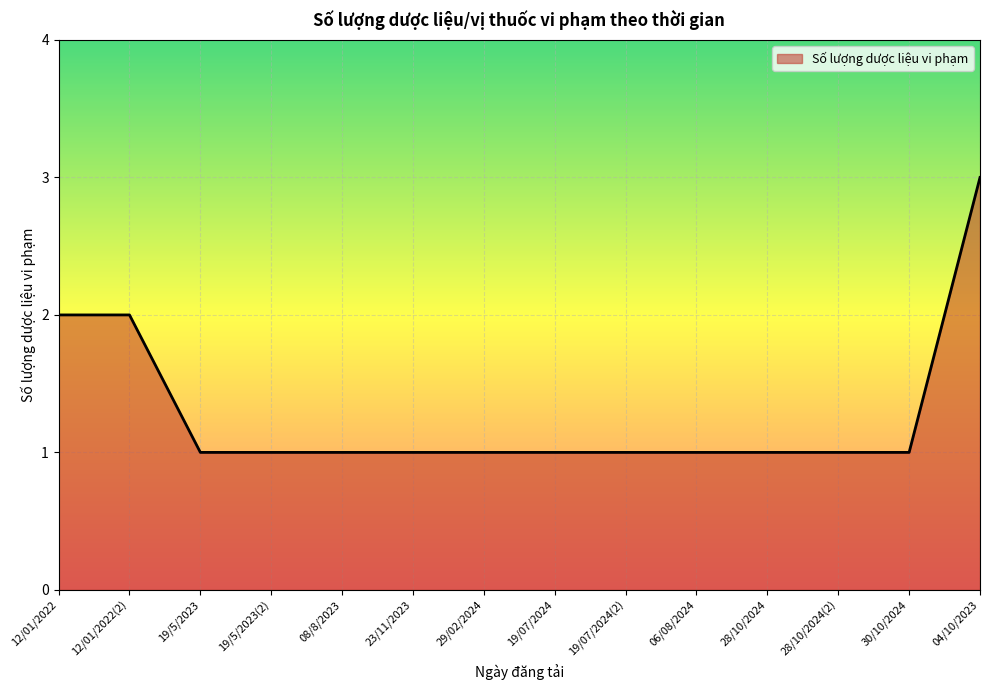

Between 06/08/2024 and 12/01/2022, which is larger?

12/01/2022